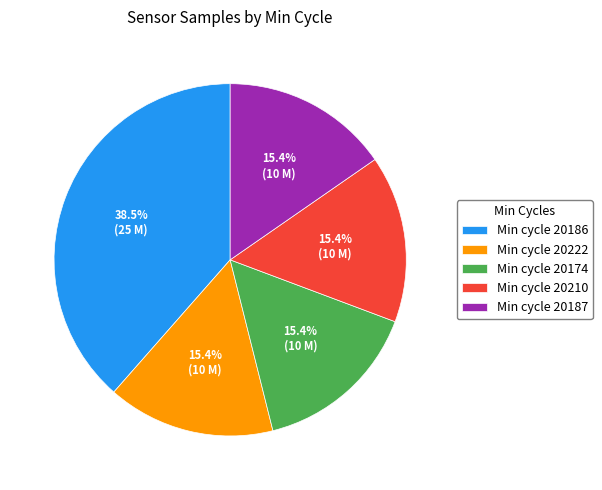

Does any single category account for the majority?

No